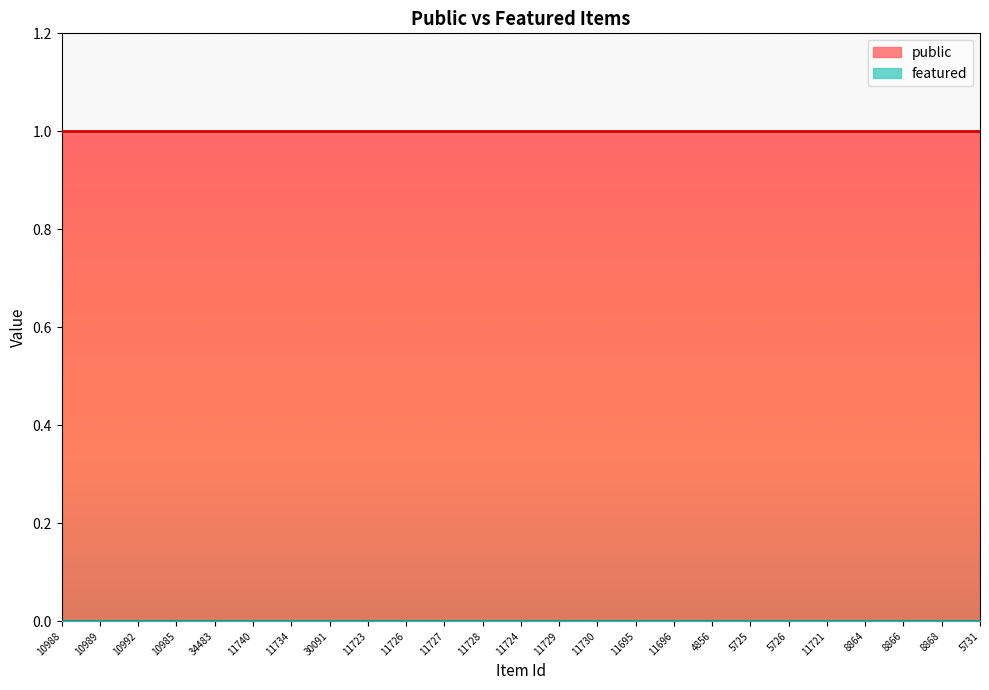

True or false: public and featured cross at least once.

False